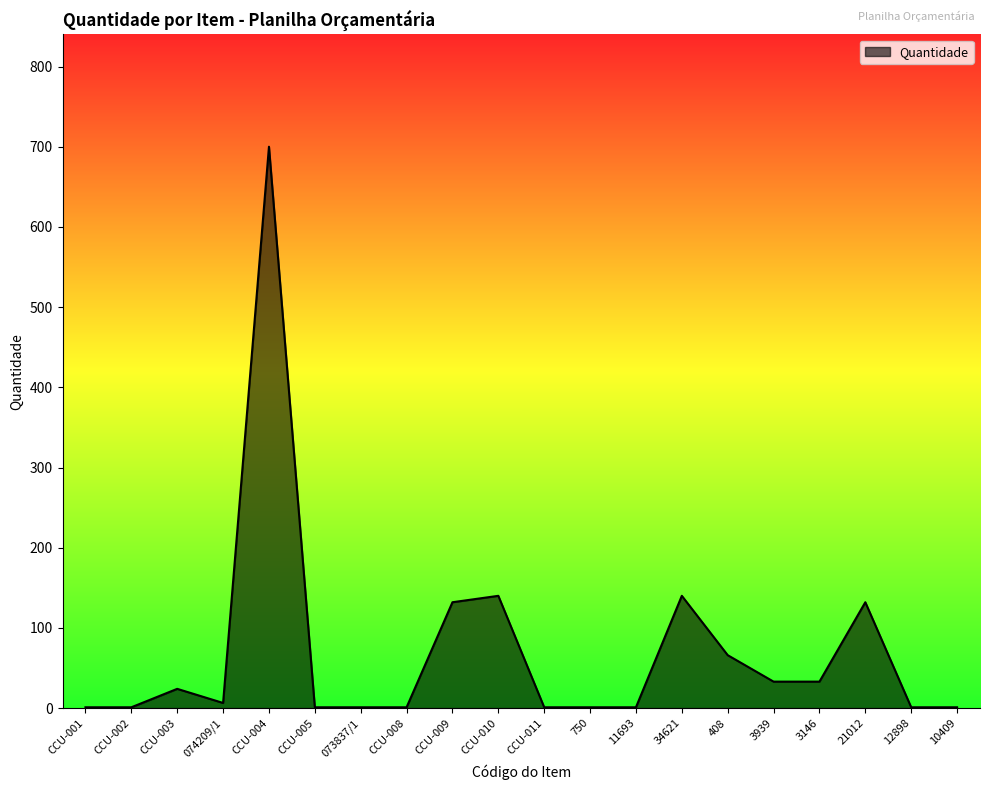

Reading left to right, what are all the values shown in this chart?

1.0	1.0	24.0	6.4	700.0	1.0	1.0	1.0	132.0	140.0	1.0	1.0	1.0	140.0	66.0	33.0	33.0	132.0	1.0	1.0